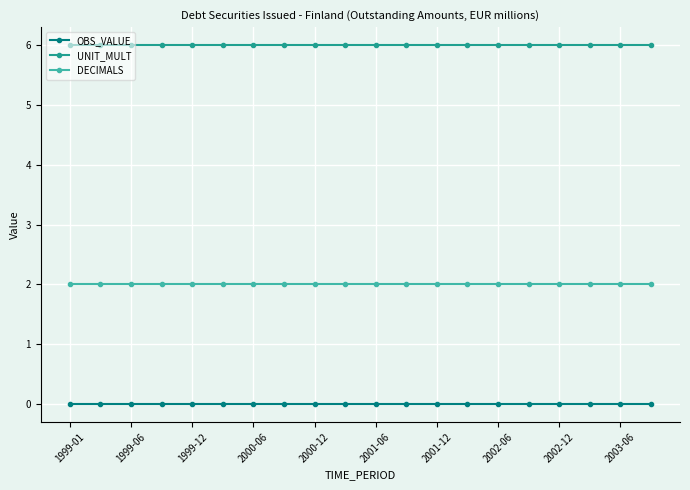

Does the chart have visible grid lines?

Yes